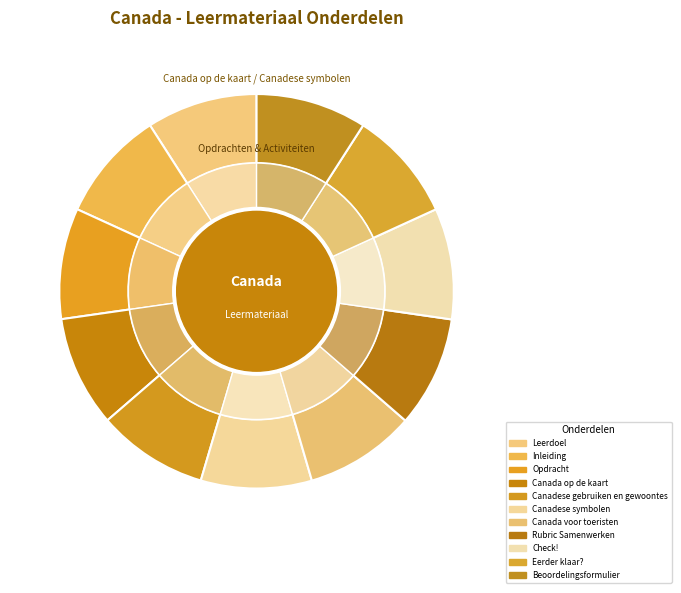

Which category has the biggest portion of the pie?

Check!